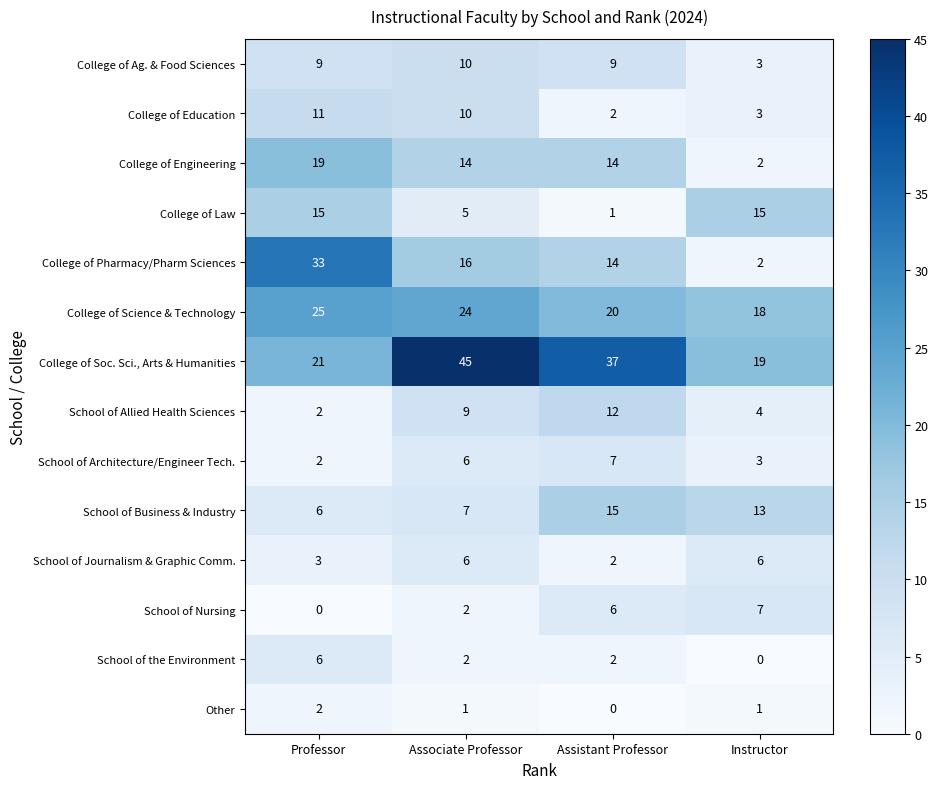

Which series has the largest total across all categories?

College of Soc. Sci., Arts & Humanities